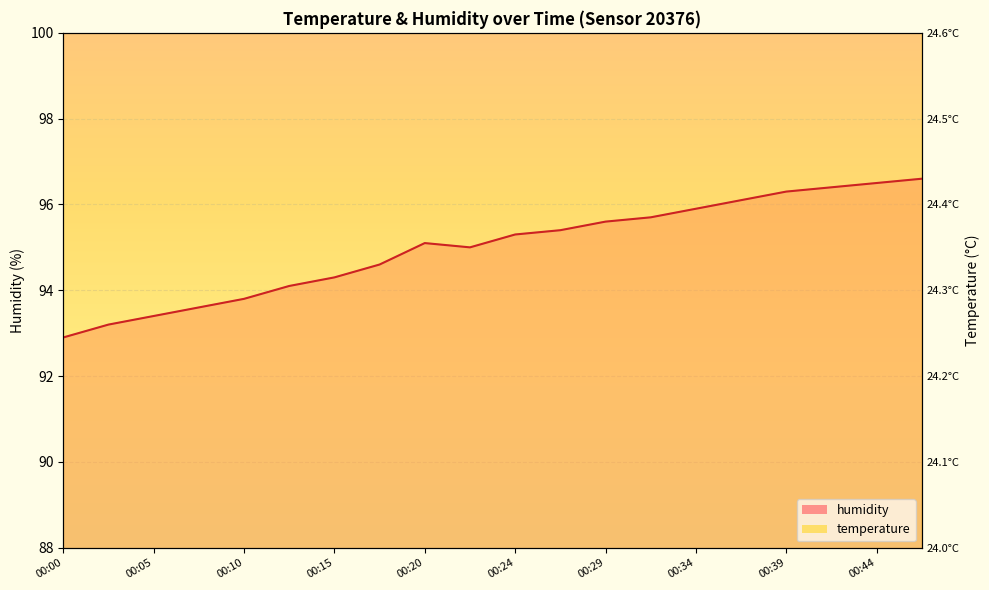

Is it true that temperature equals 75.2 at 00:17?

False